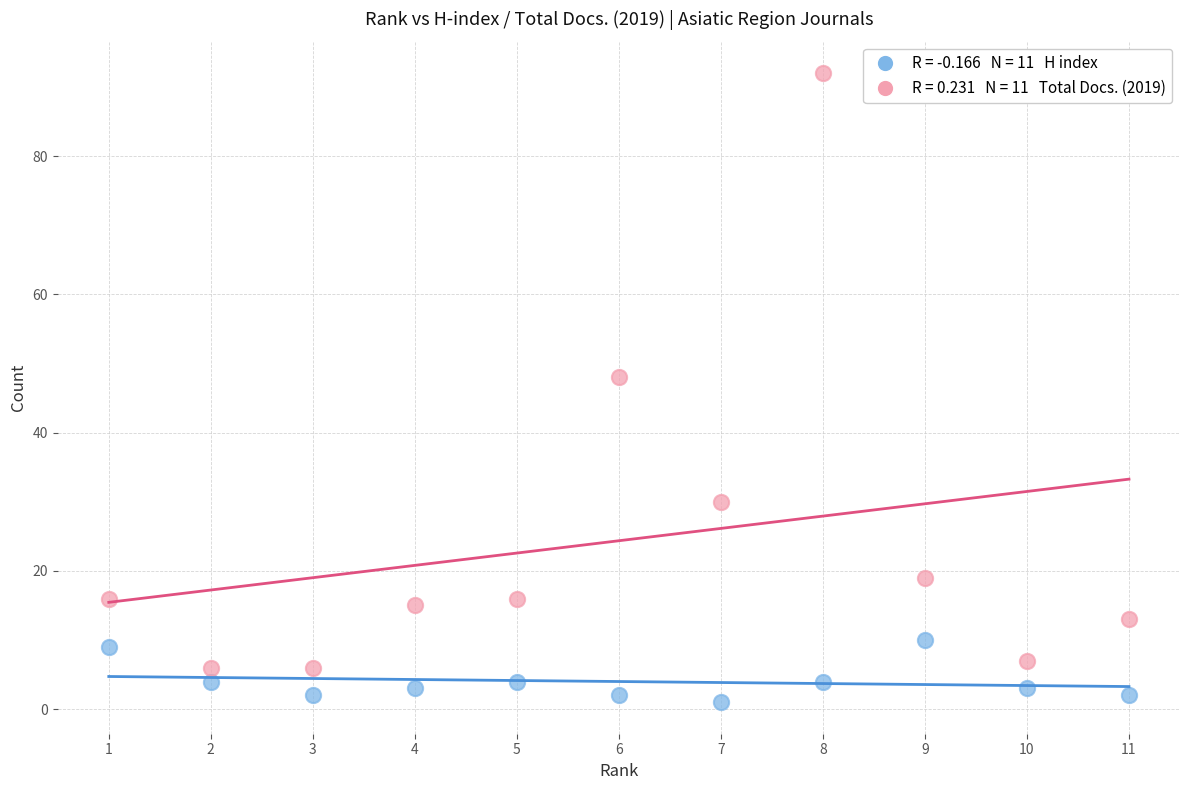

Across all data points, what is the range of Y values (max minus min)?

91